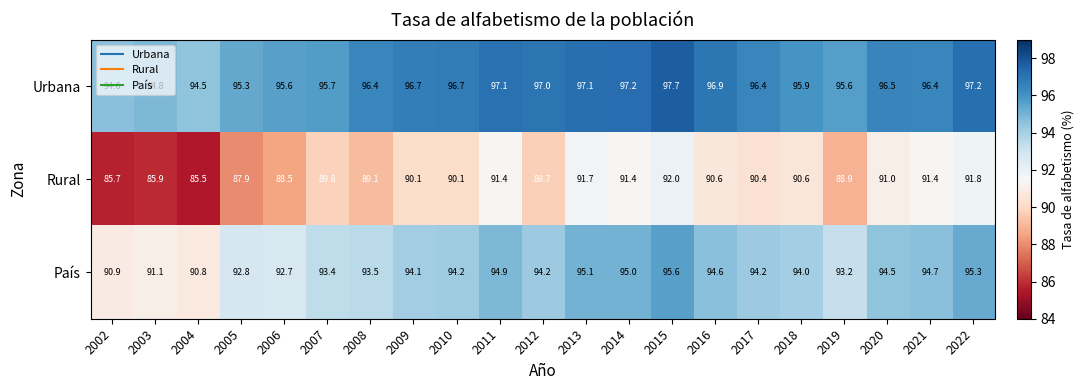

Is it true that País equals 151.8 at 2021?

False